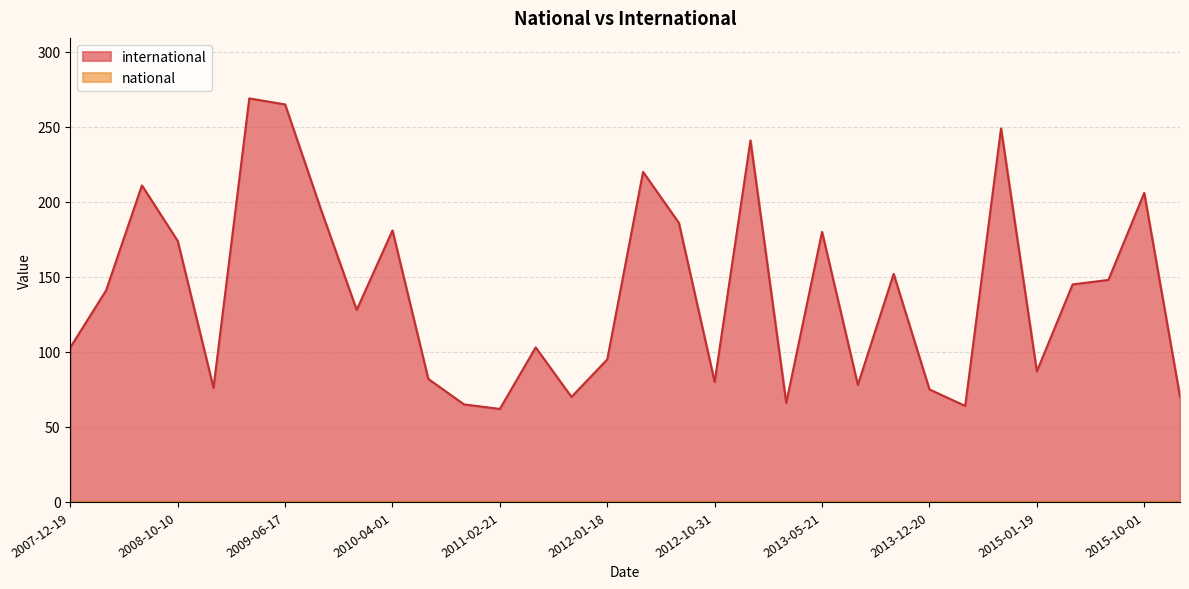

Does the chart display data point markers on the line(s)?

No